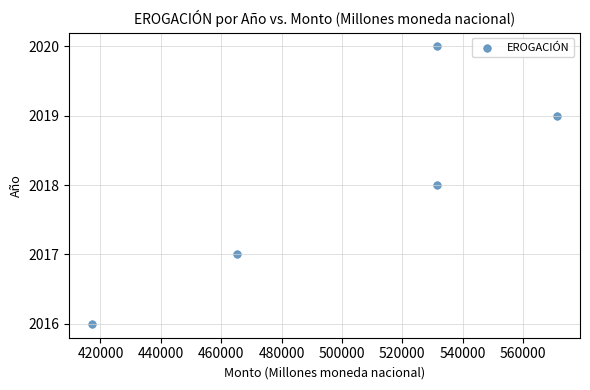

What is the average Y value?

2018